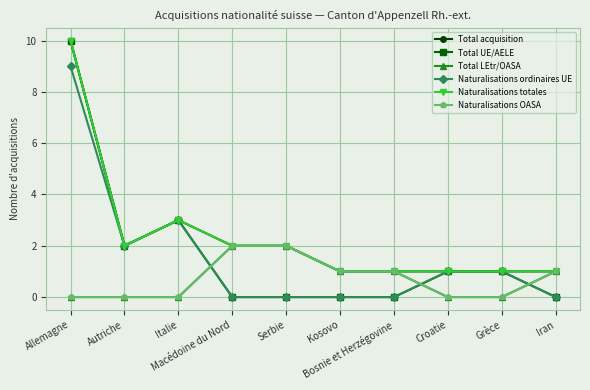

Reading left to right, transcribe all the data shown in this chart.

Total acquisition: Allemagne=10	Autriche=2	Italie=3	Macédoine du Nord=2	Serbie=2	Kosovo=1	Bosnie et Herzégovine=1	Croatie=1	Grèce=1	Iran=1
Total UE/AELE: Allemagne=10	Autriche=2	Italie=3	Macédoine du Nord=0	Serbie=0	Kosovo=0	Bosnie et Herzégovine=0	Croatie=1	Grèce=1	Iran=0
Total LEtr/OASA: Allemagne=0	Autriche=0	Italie=0	Macédoine du Nord=2	Serbie=2	Kosovo=1	Bosnie et Herzégovine=1	Croatie=0	Grèce=0	Iran=1
Naturalisations ordinaires UE: Allemagne=9	Autriche=2	Italie=3	Macédoine du Nord=0	Serbie=0	Kosovo=0	Bosnie et Herzégovine=0	Croatie=1	Grèce=1	Iran=0
Naturalisations totales: Allemagne=10	Autriche=2	Italie=3	Macédoine du Nord=2	Serbie=2	Kosovo=1	Bosnie et Herzégovine=1	Croatie=1	Grèce=1	Iran=1
Naturalisations OASA: Allemagne=0	Autriche=0	Italie=0	Macédoine du Nord=2	Serbie=2	Kosovo=1	Bosnie et Herzégovine=1	Croatie=0	Grèce=0	Iran=1